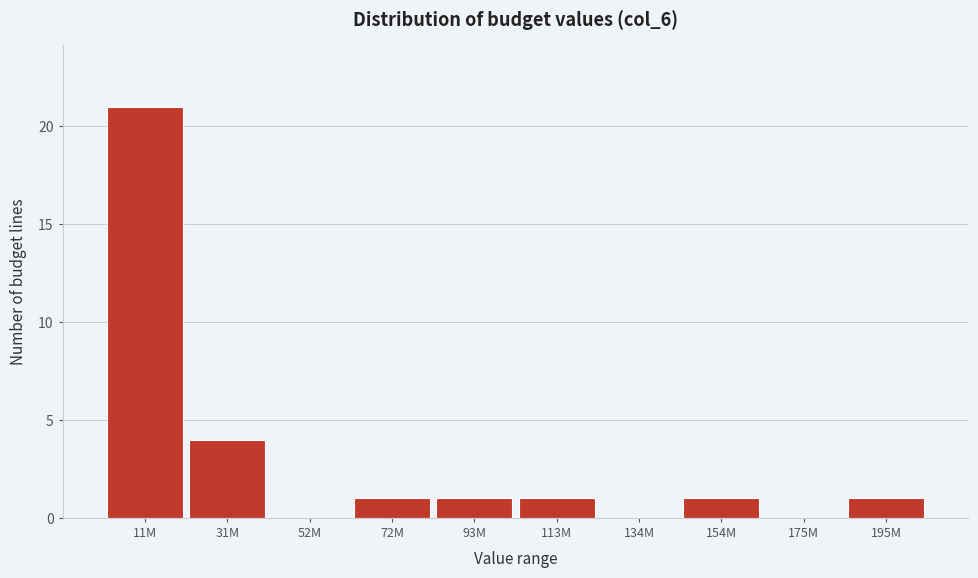

Reading right to left, transcribe all the data shown in this chart.

195M=1	175M=0	154M=1	134M=0	113M=1	93M=1	72M=1	52M=0	31M=4	11M=21